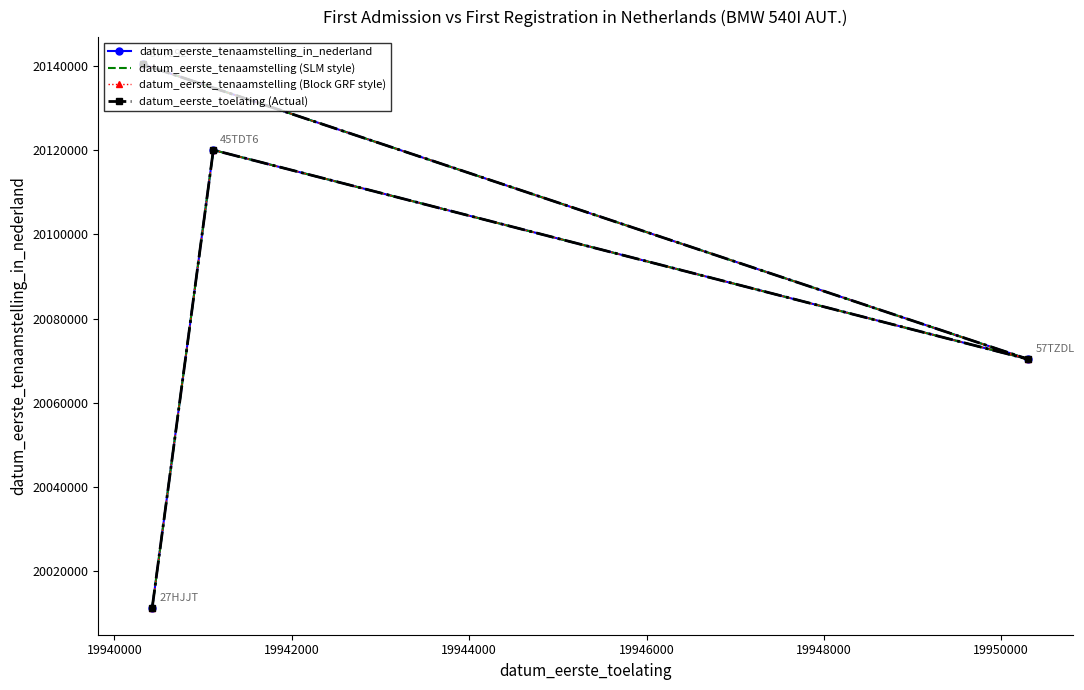

Which series has the largest range (max minus min)?

datum_eerste_tenaamstelling_in_nederland